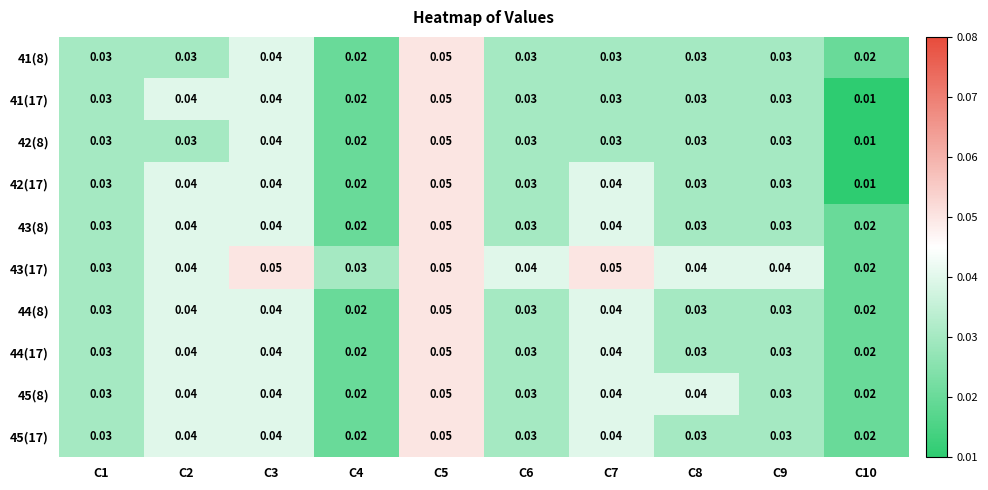

List the series in order of their peak value, highest first.

41(8), 41(17), 42(8), 42(17), 43(8), 43(17), 44(8), 44(17), 45(8), 45(17)